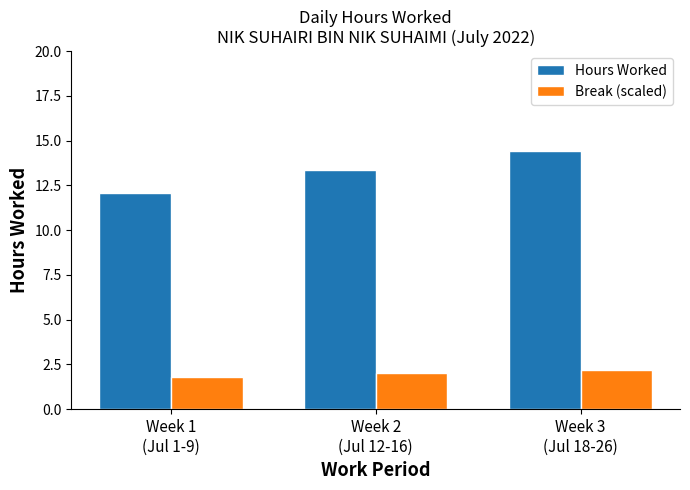

Which series has the largest range (max minus min)?

Hours Worked